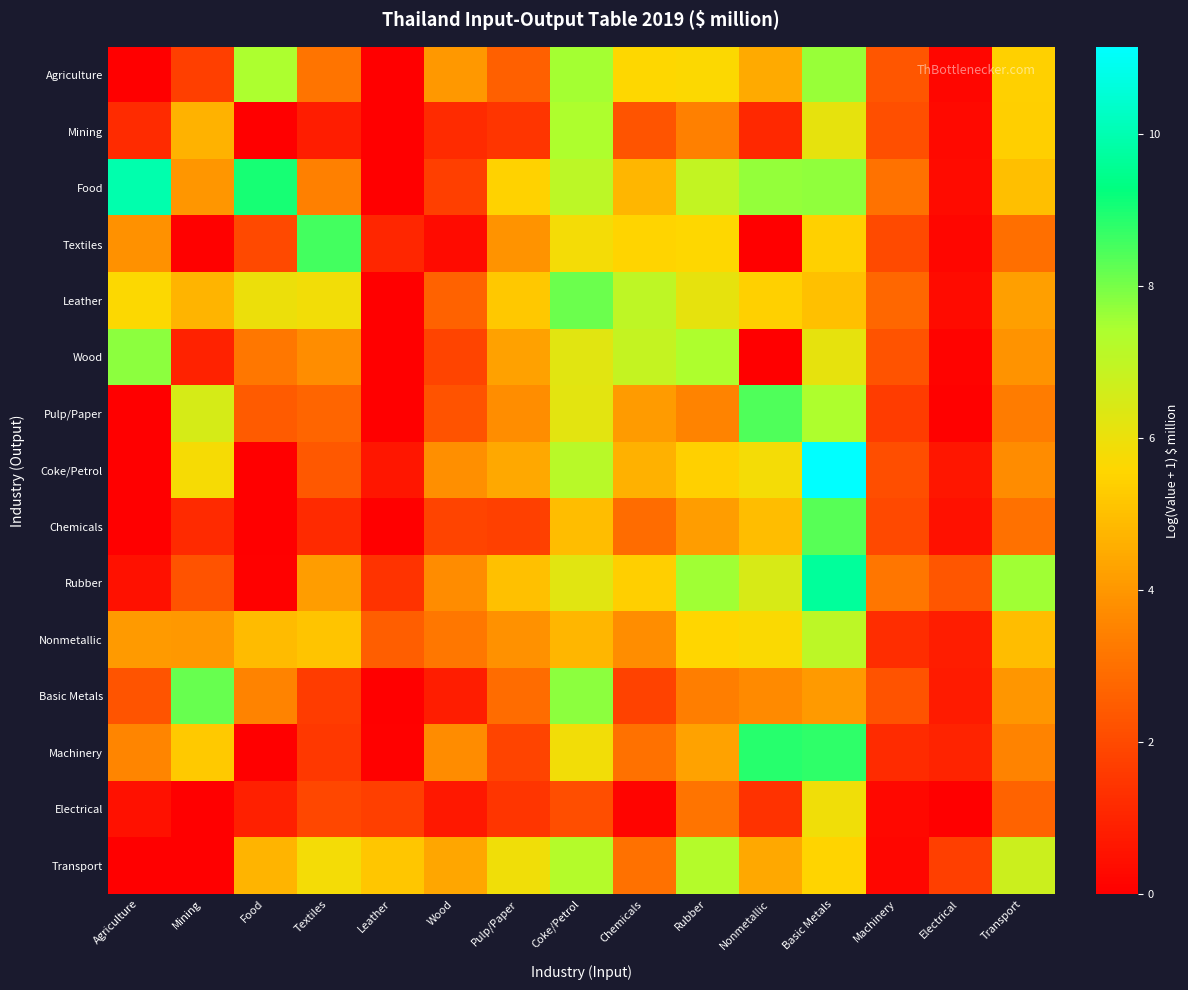

Which series changed the most between Electrical and Transport?

Rubber